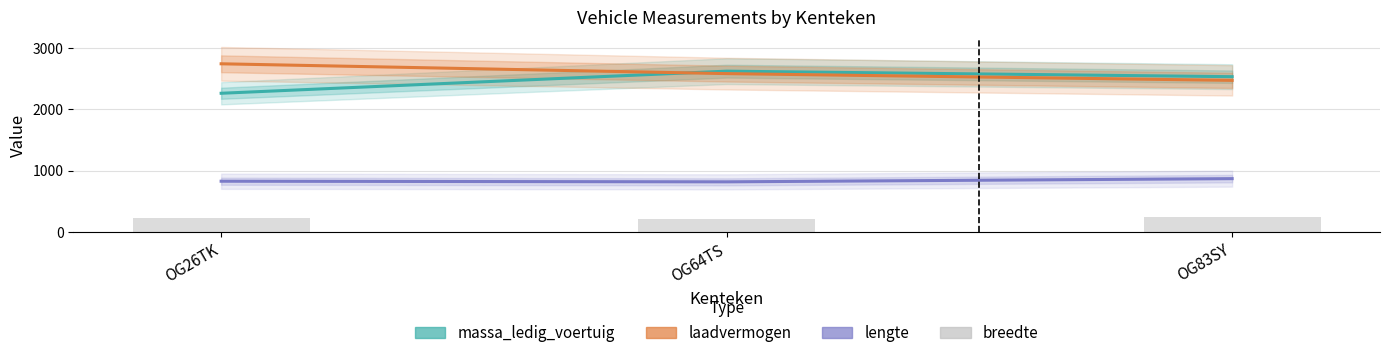

Are the bars horizontal?

No